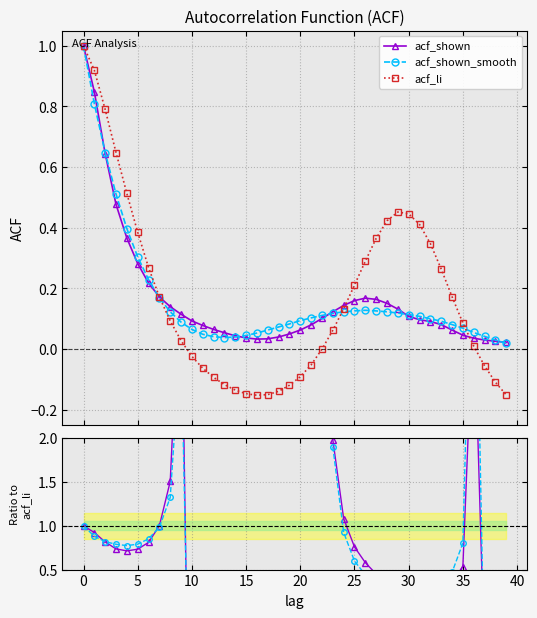

How many categories are shown in the chart?

40